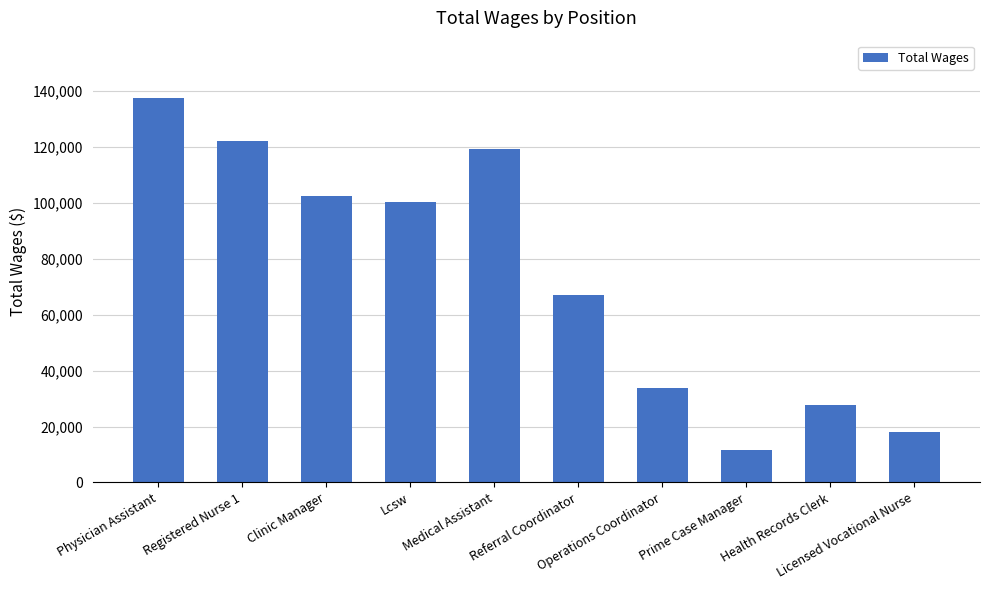

Rank the categories by value from lowest to highest.

Prime Case Manager, Licensed Vocational Nurse, Health Records Clerk, Operations Coordinator, Referral Coordinator, Lcsw, Clinic Manager, Medical Assistant, Registered Nurse 1, Physician Assistant